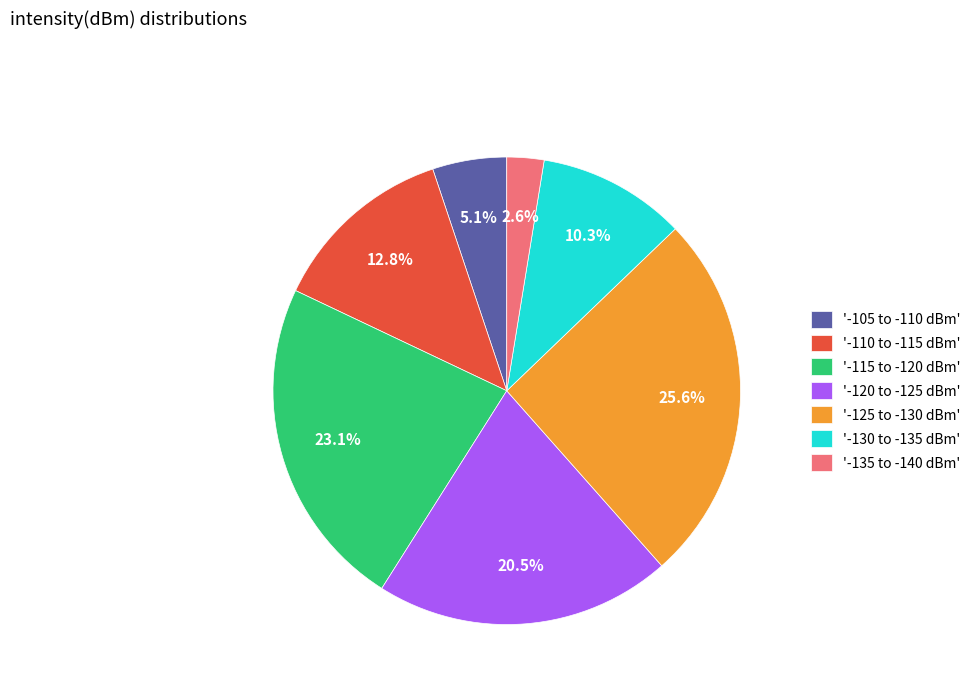

Which has a higher value, '-135 to -140 dBm' or '-120 to -125 dBm'?

'-120 to -125 dBm'